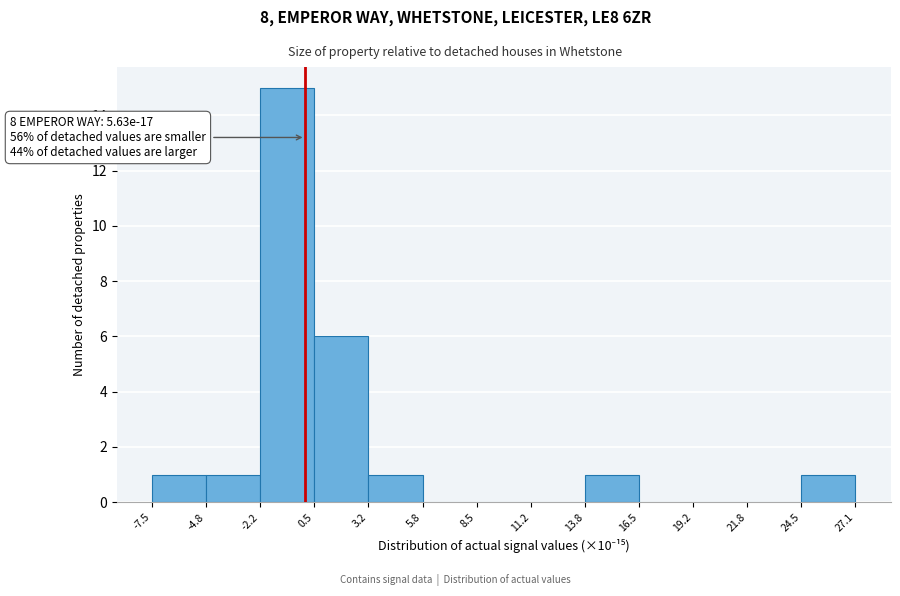

Which range on the x-axis has the tallest bar?

-2.2 to 0.5